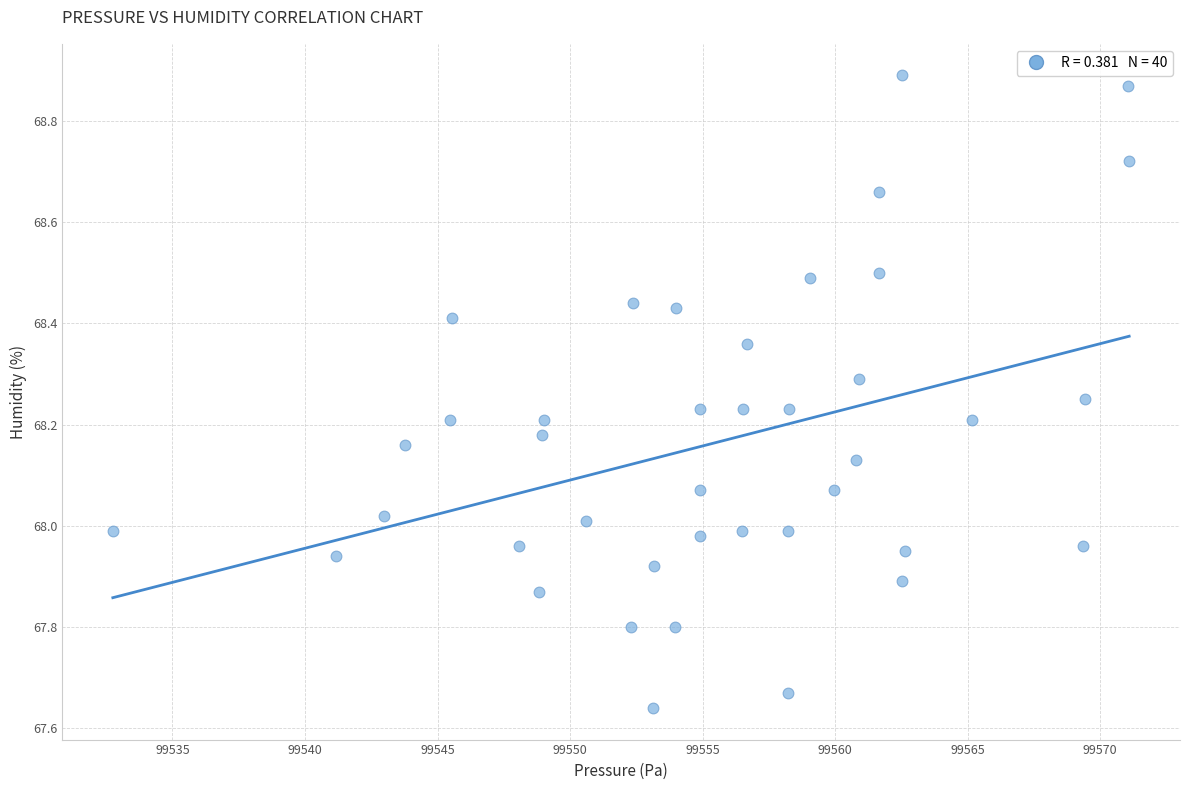

What is the range of X values (max minus min)?

38.3